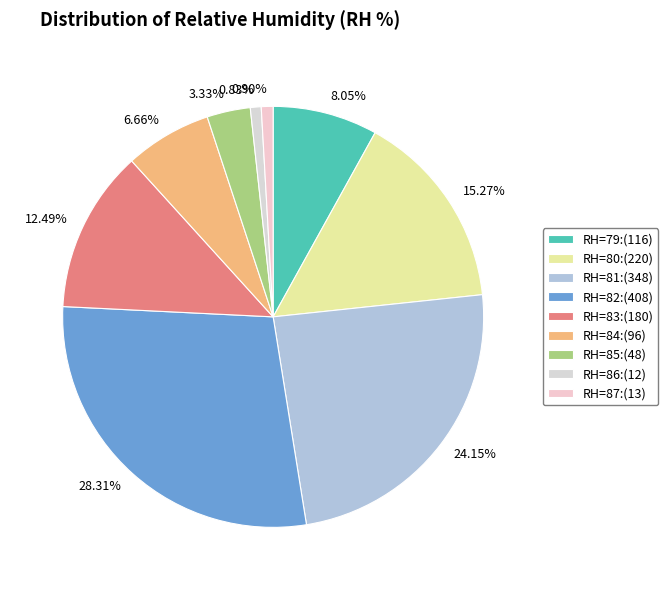

What is the largest slice in the pie chart?

RH=82